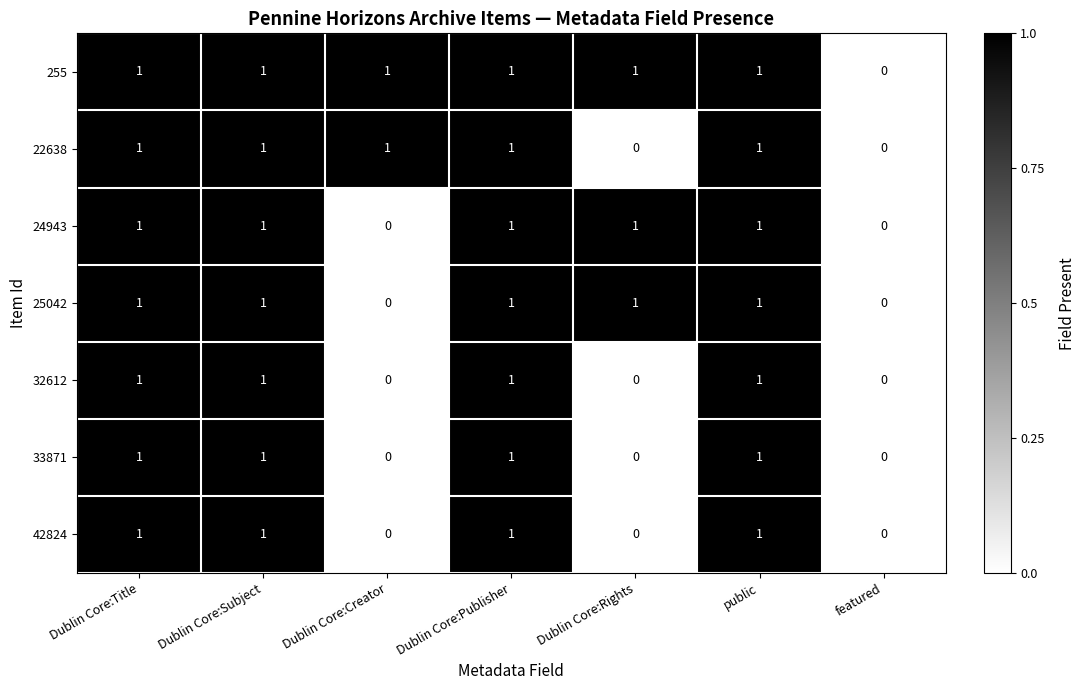

What is the total value across all series at Dublin Core:Subject?

7